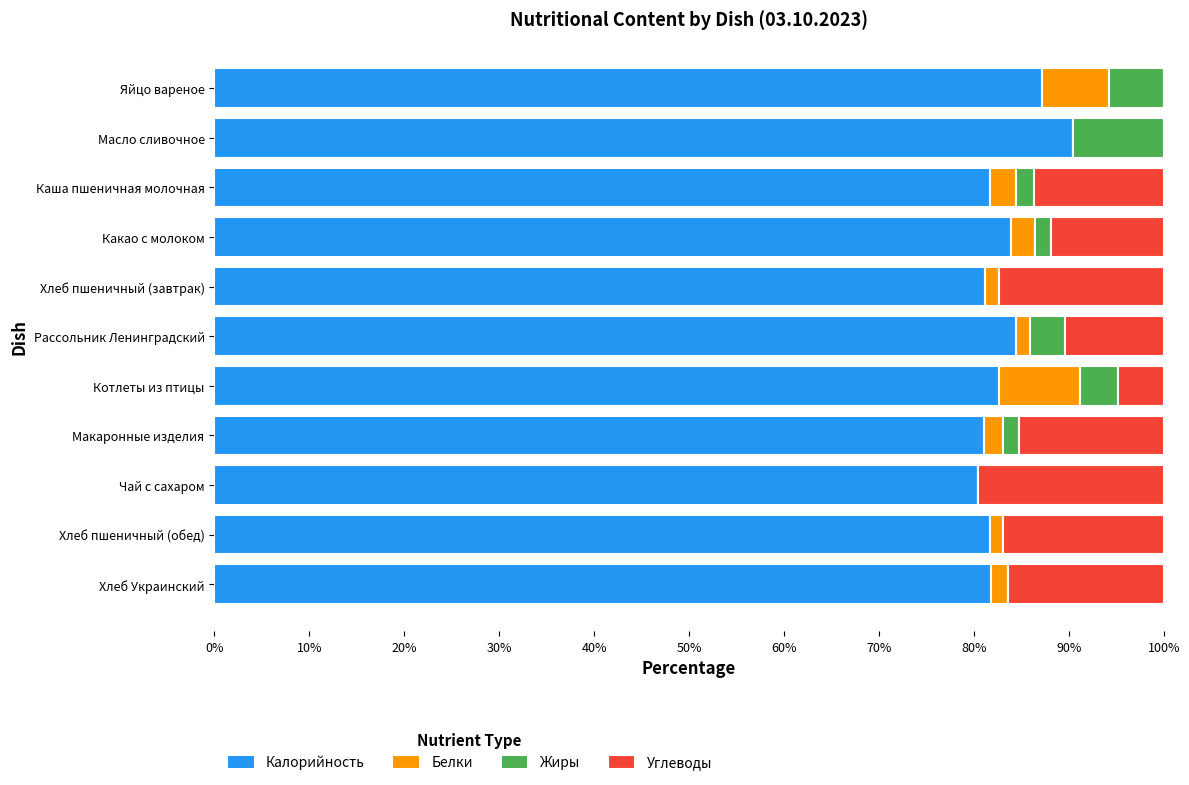

Count the number of categories in the chart.

11